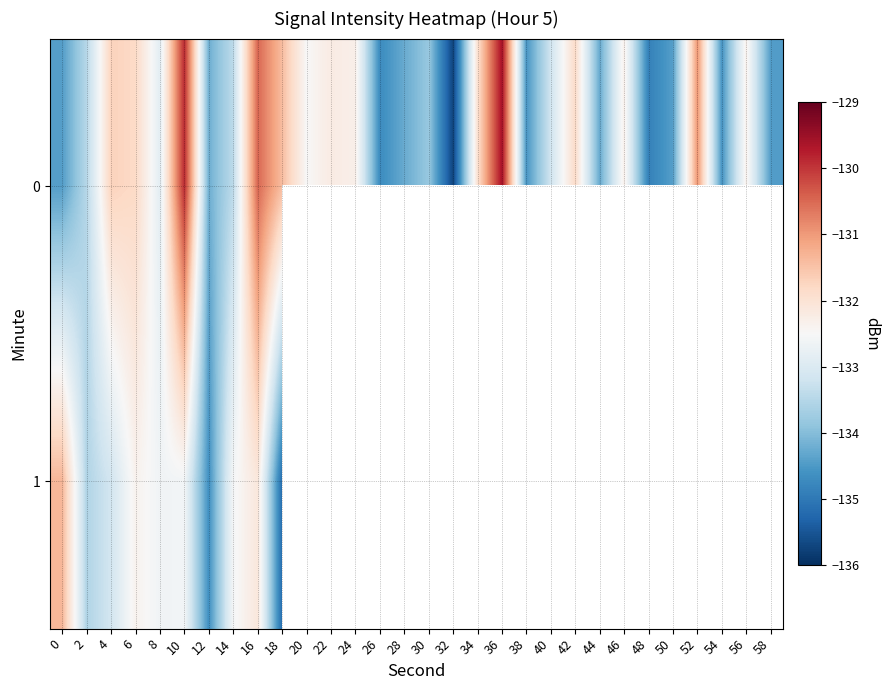

What is the difference between the maximum and minimum values in the 0 series?

6.2